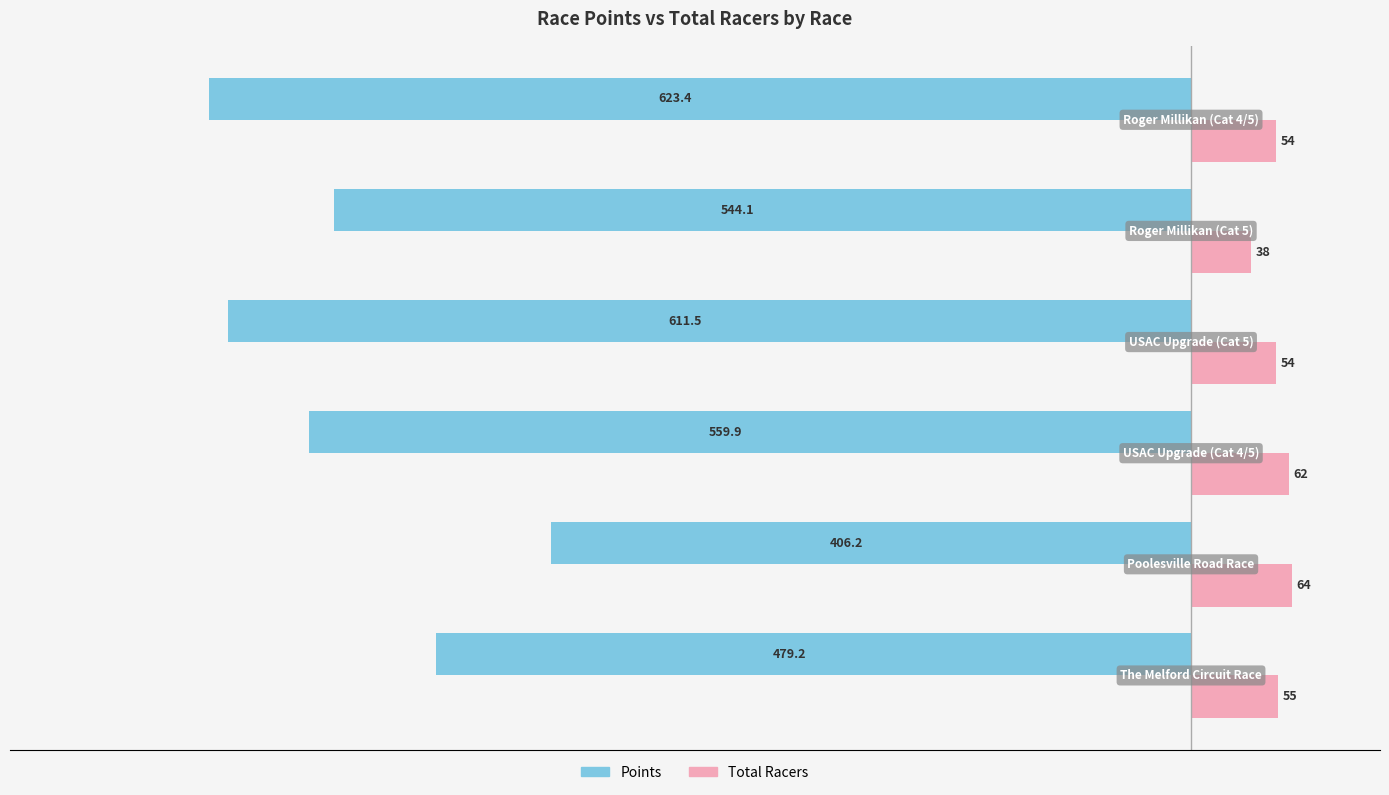

Rank the series by their average value, from lowest to highest.

Points, Total Racers